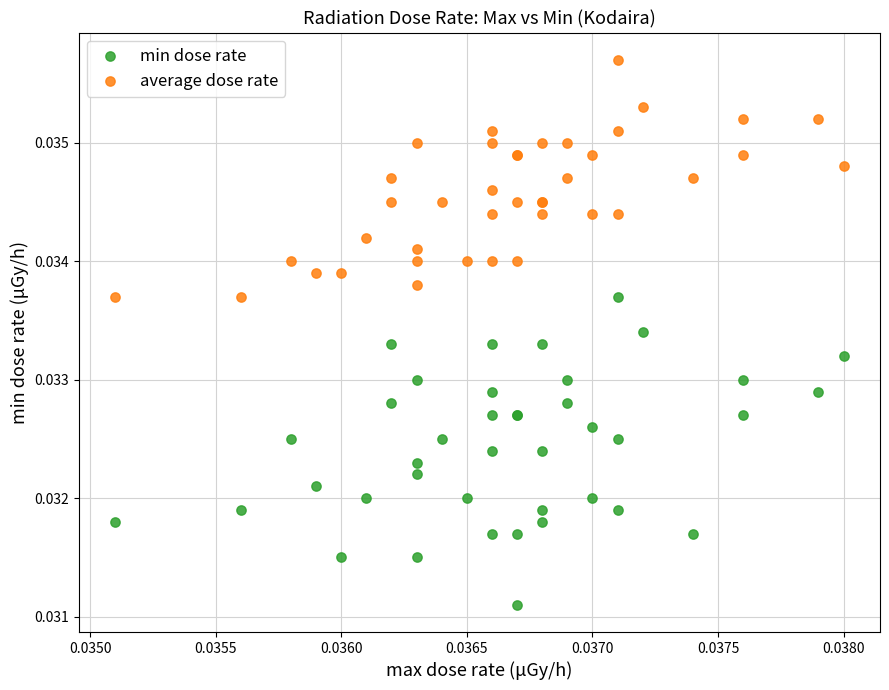

Which series reaches the maximum Y coordinate?

average dose rate